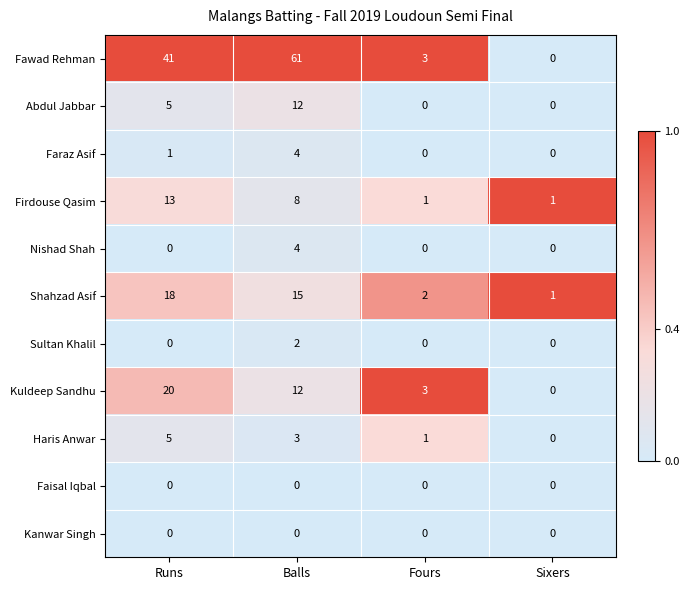

The value of Kuldeep Sandhu at Balls is 17. True or false?

False